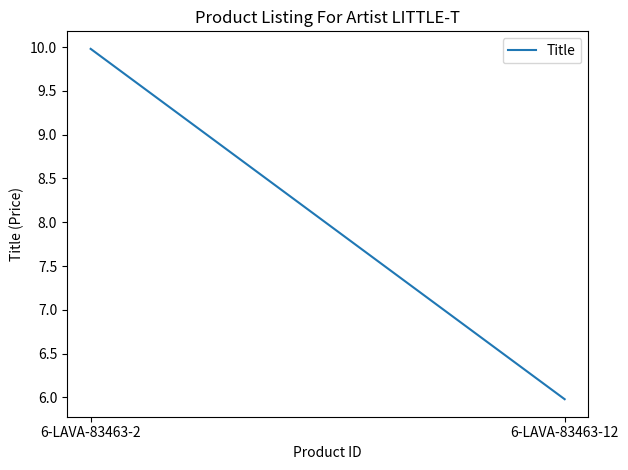

Rank the categories by value from lowest to highest.

6-LAVA-83463-12, 6-LAVA-83463-2